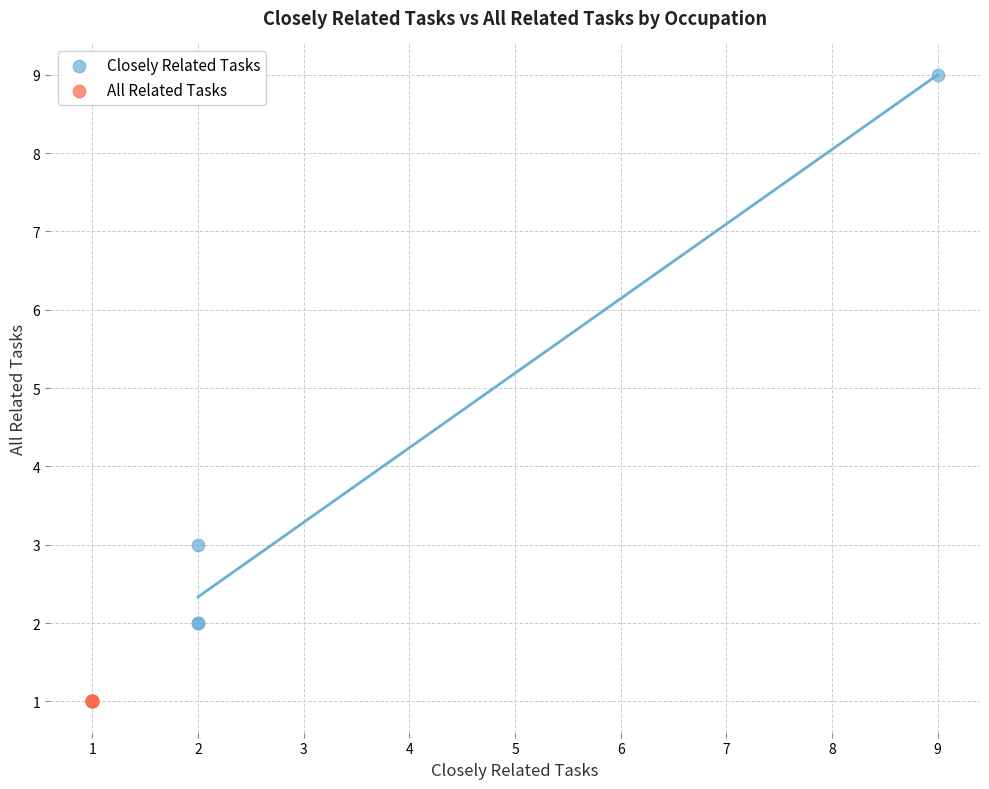

Which series contains the lowest Y value?

All Related Tasks